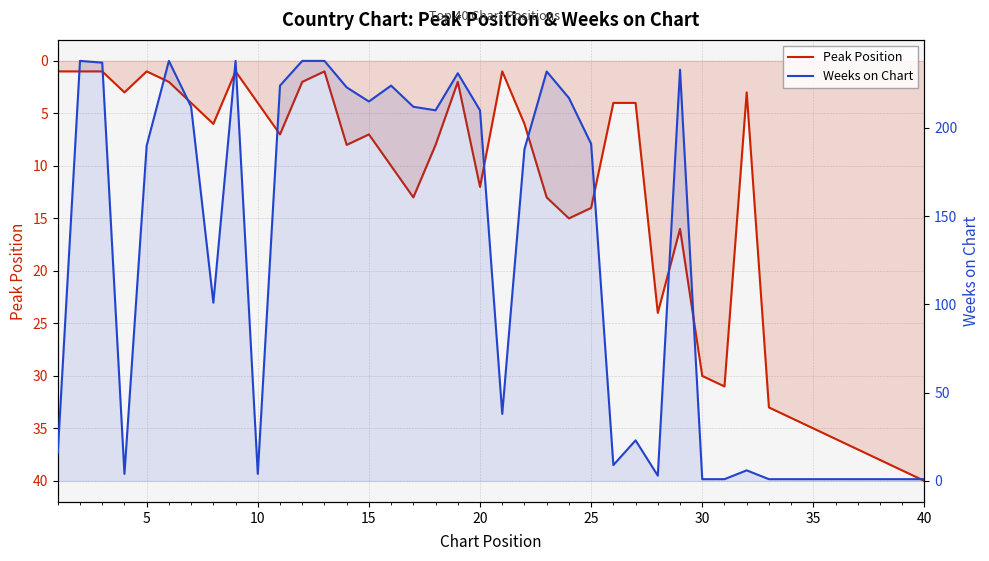

What are all the series names shown in the legend?

Peak Position, Weeks on Chart